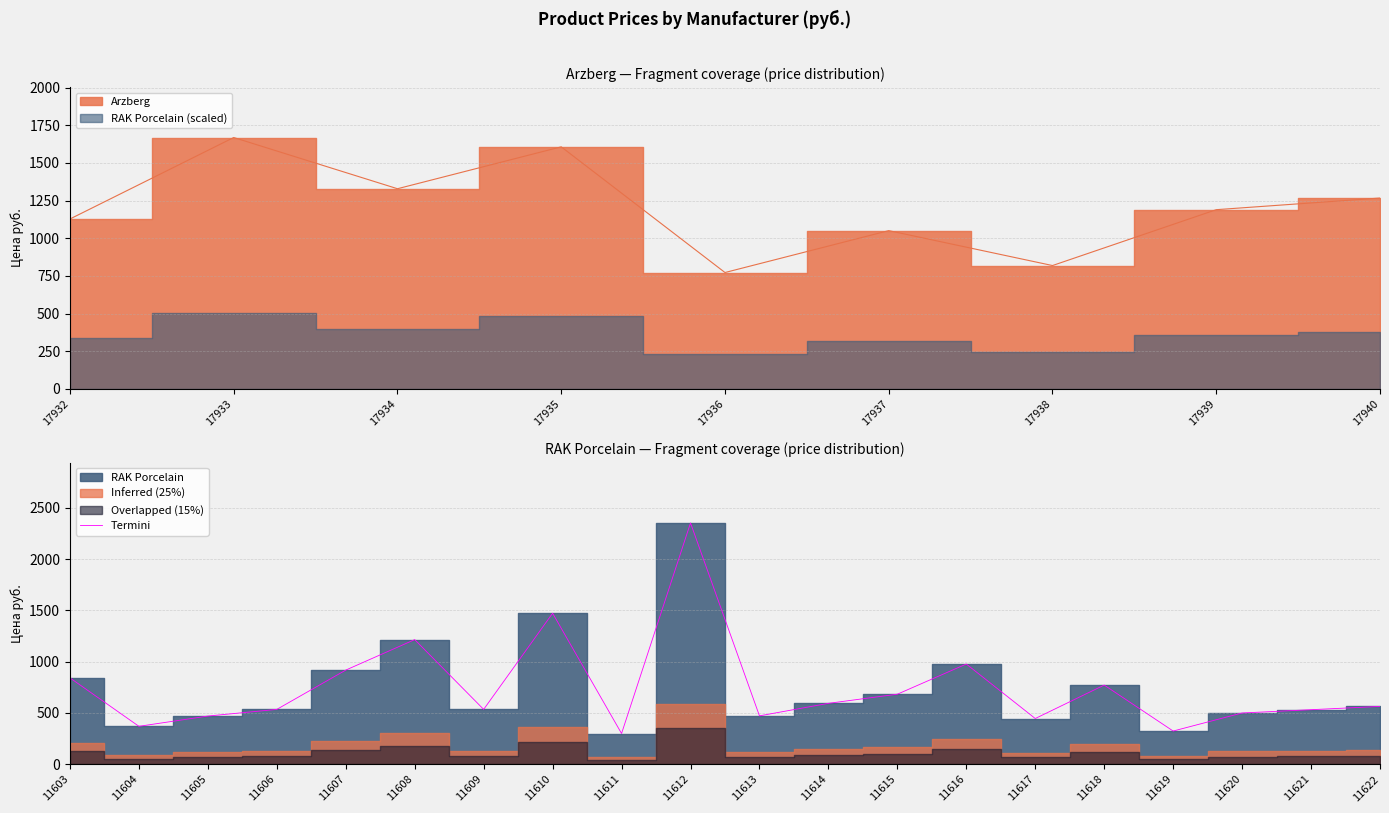

The value of Termini at 11614 is 873. True or false?

False